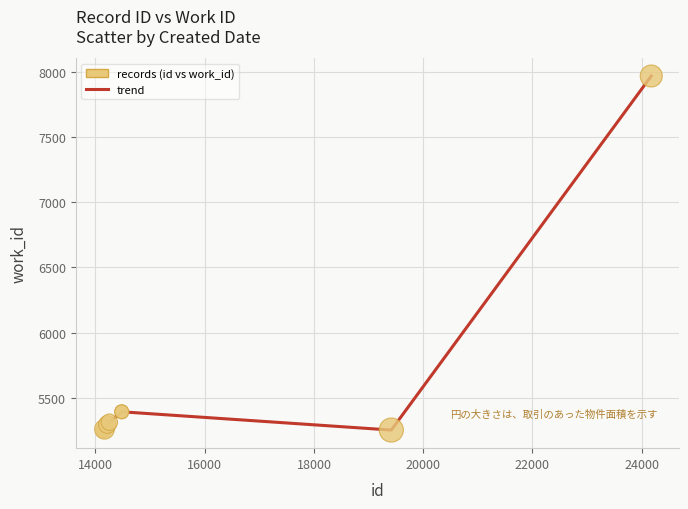

What is the difference between the maximum and minimum values?

2718